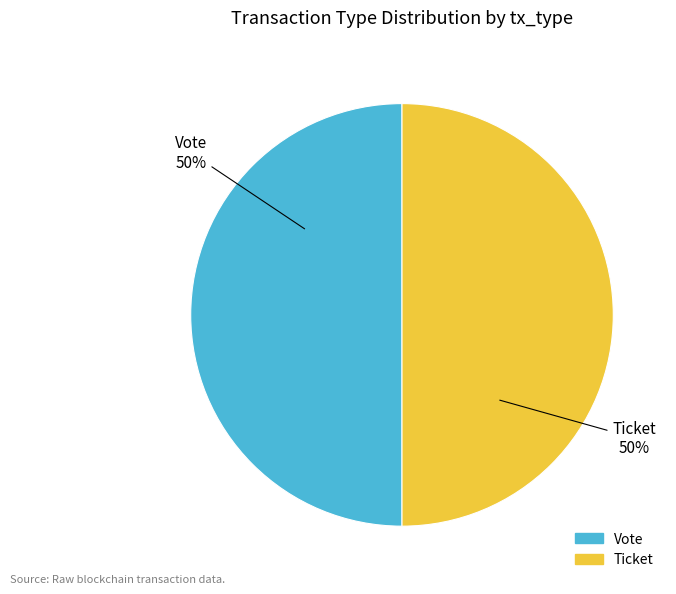

To the nearest percent, what is the difference between the largest and smallest slice percentages?

0%